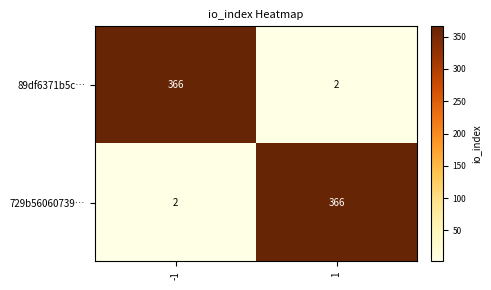

Rank the series at 1 from highest to lowest value.

729b56060739…, 89df6371b5c…